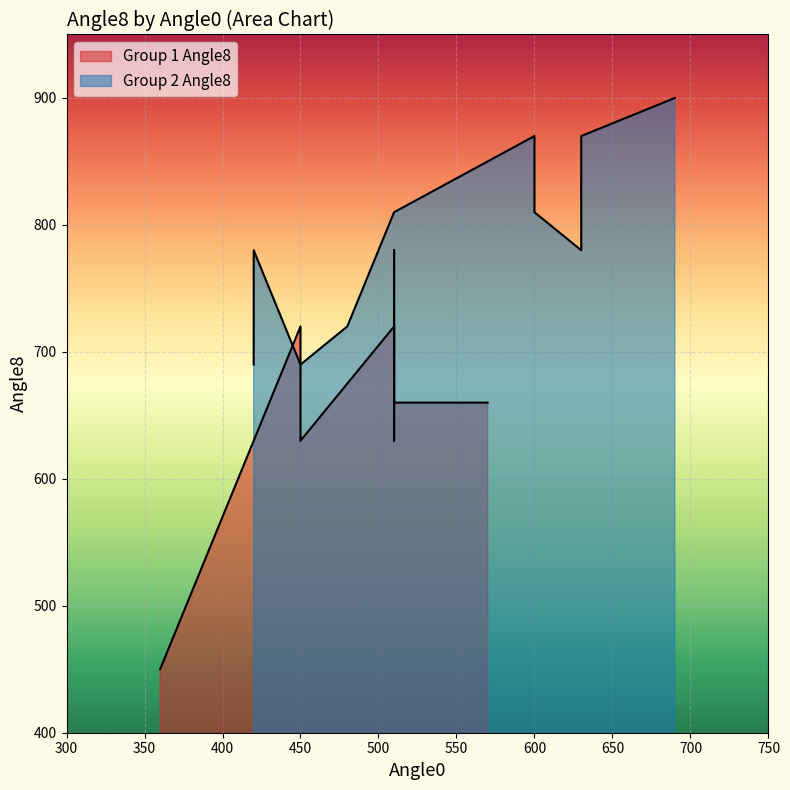

Count the number of data series in this chart.

2